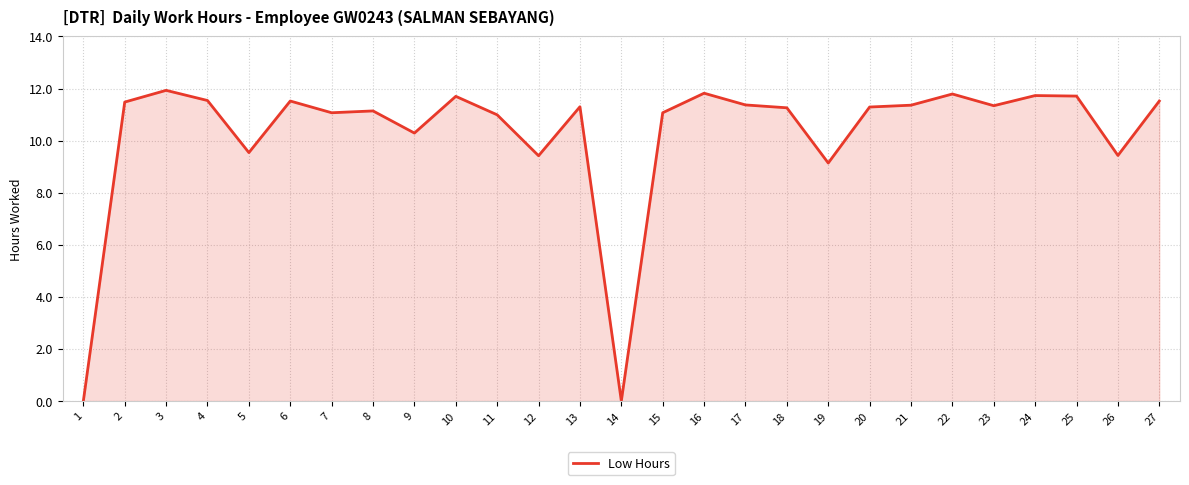

Does the chart have visible grid lines?

Yes